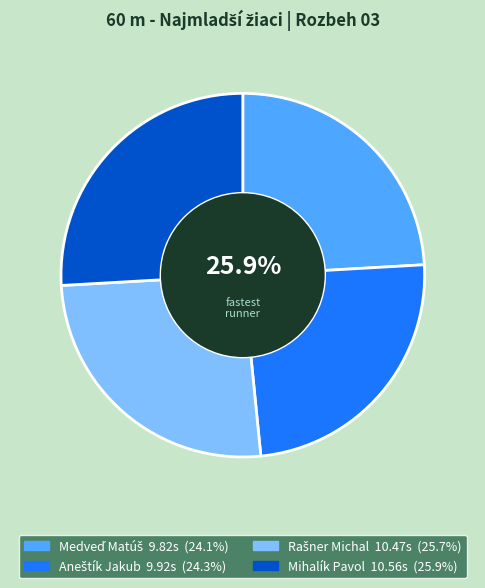

Count the number of slices in the pie.

4